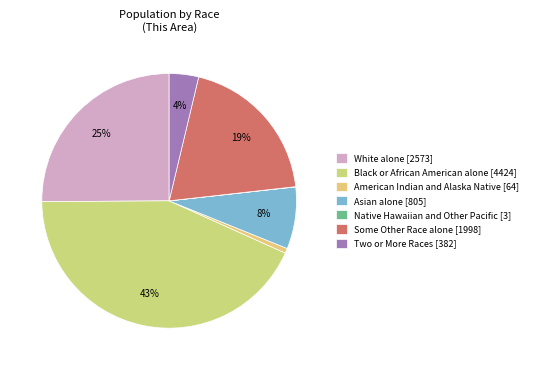

Count the number of slices in the pie.

7